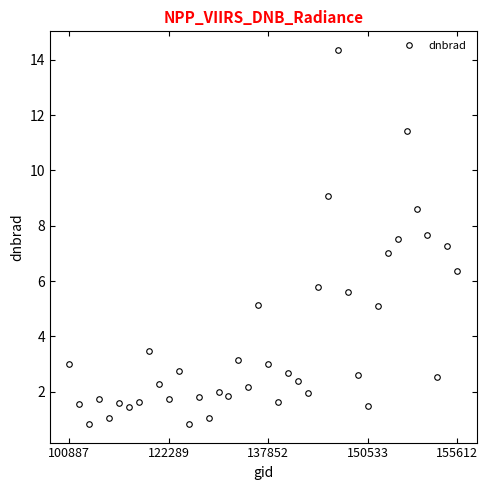

What is the average value?

3.9